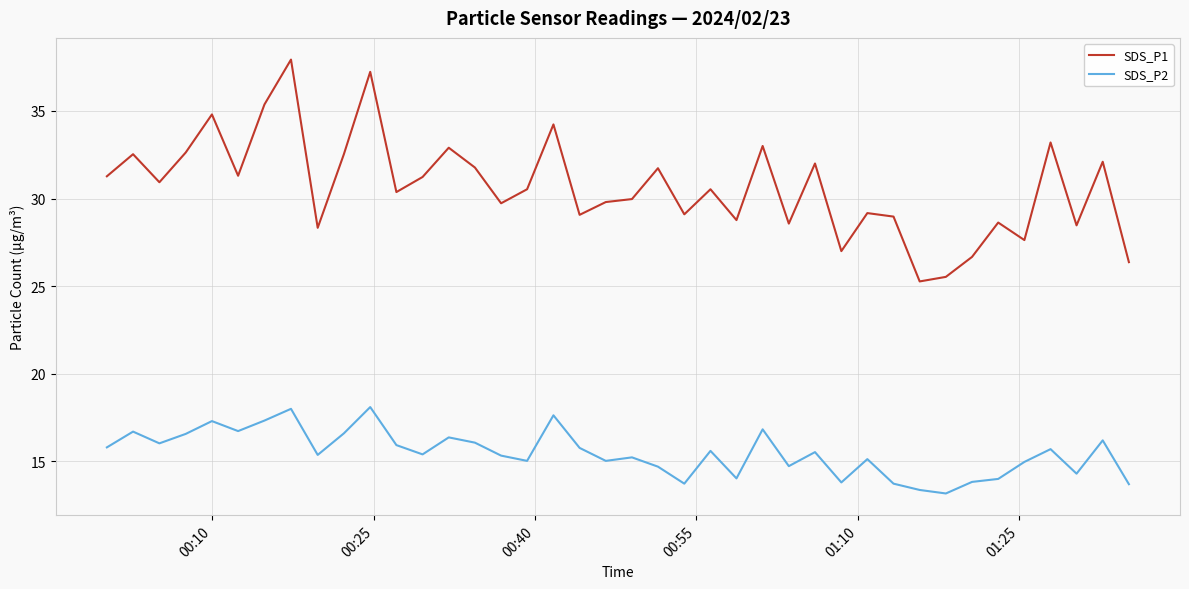

Rank the series by their maximum value, from lowest to highest.

SDS_P2, SDS_P1